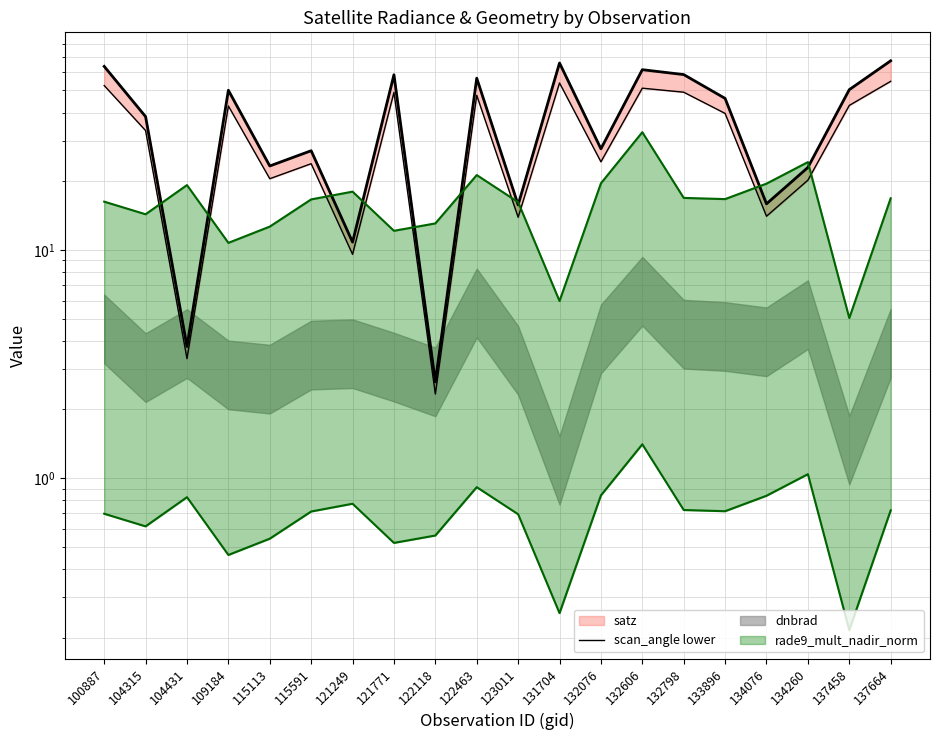

Which category has the highest value in the rade9 upper bound series?

132606